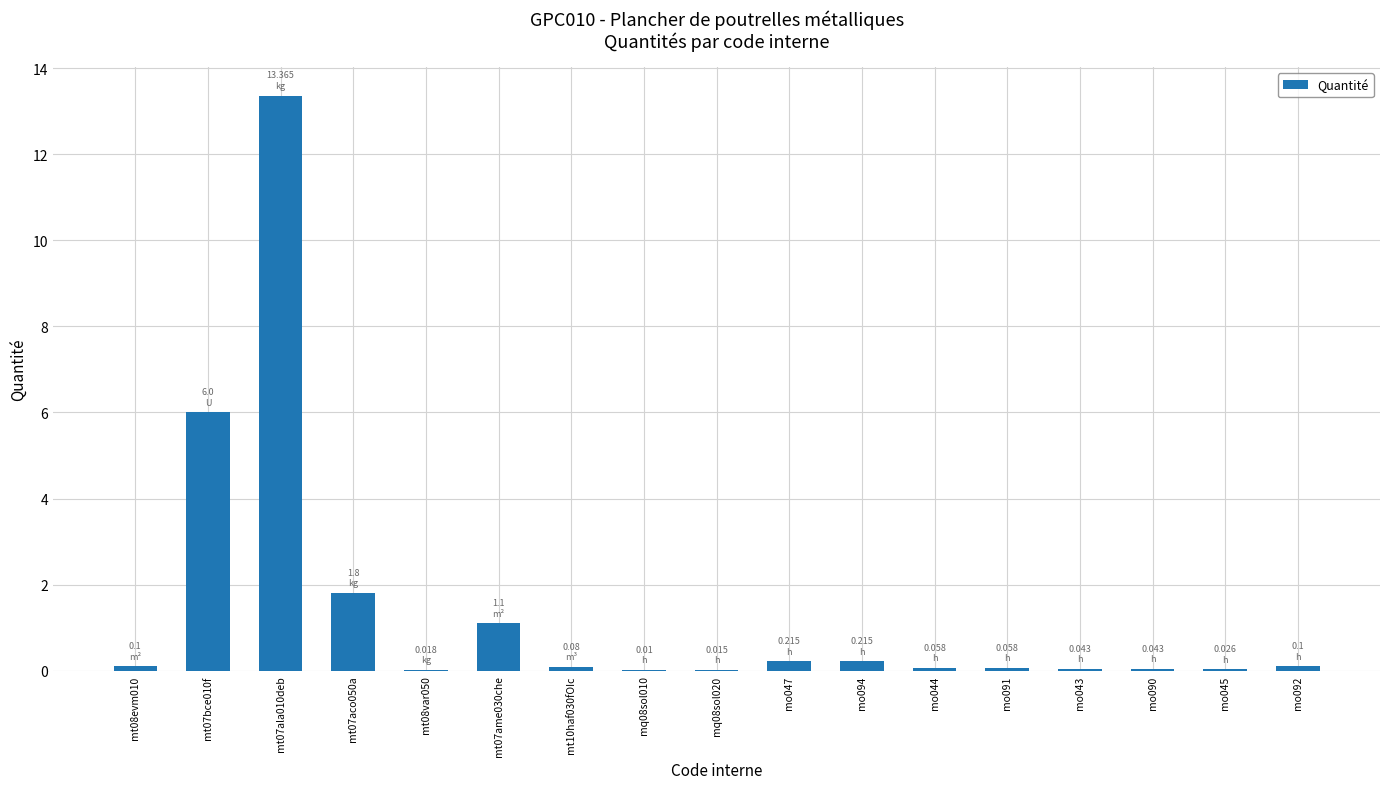

What is the sum of all values?

23.2